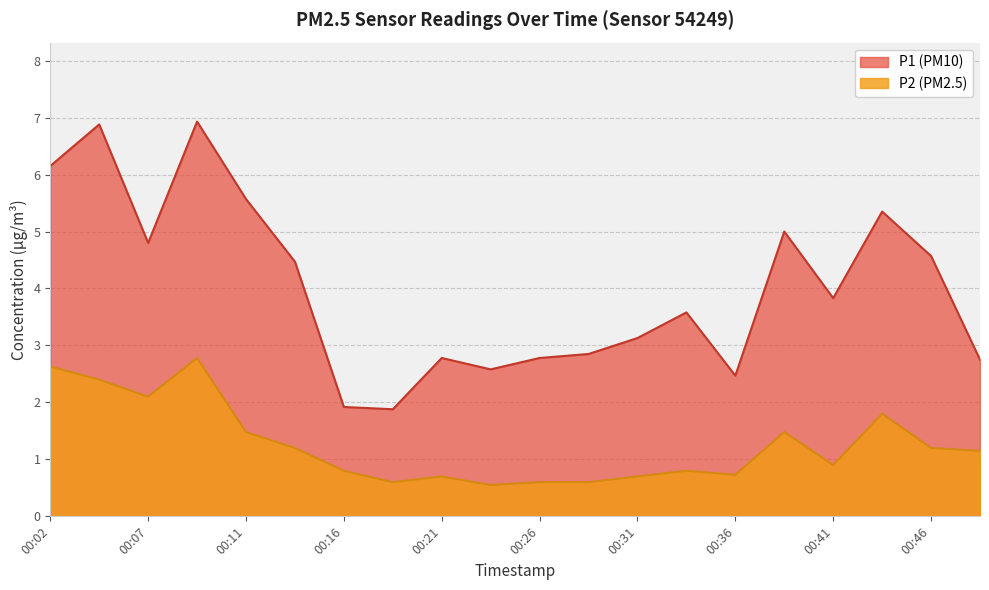

Reading right to left, what are all the values shown in this chart?

P1: 2.8	4.6	5.3	3.8	5.0	2.5	3.6	3.1	2.9	2.8	2.6	2.8	1.9	1.9	4.5	5.6	6.9	4.8	6.9	6.2
P2: 1.1	1.2	1.8	0.9	1.5	0.7	0.8	0.7	0.6	0.6	0.6	0.7	0.6	0.8	1.2	1.5	2.8	2.1	2.4	2.6